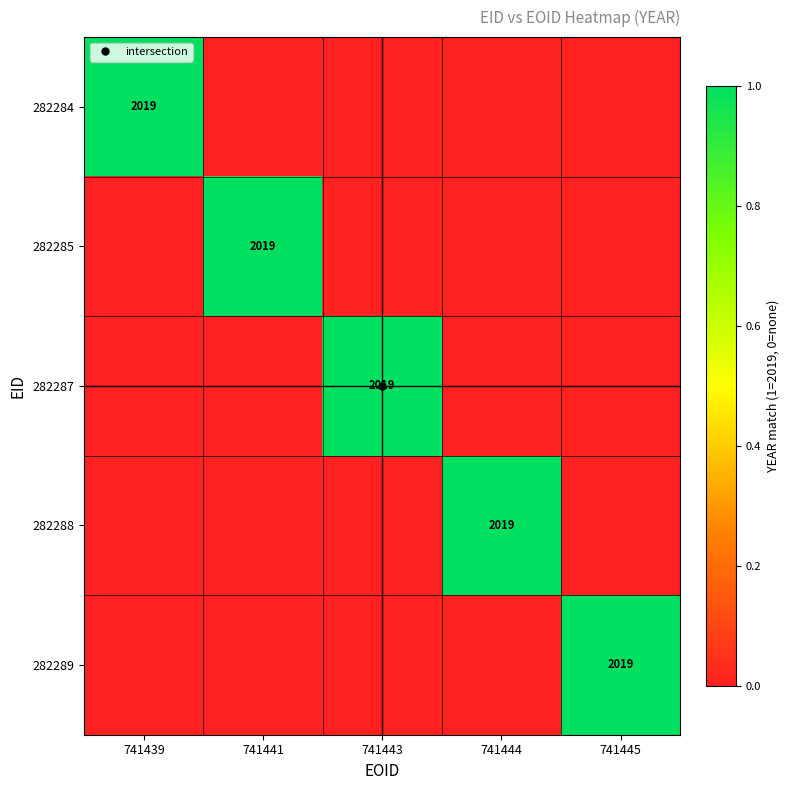

What is the difference between the maximum and minimum values in the 282285 series?

1